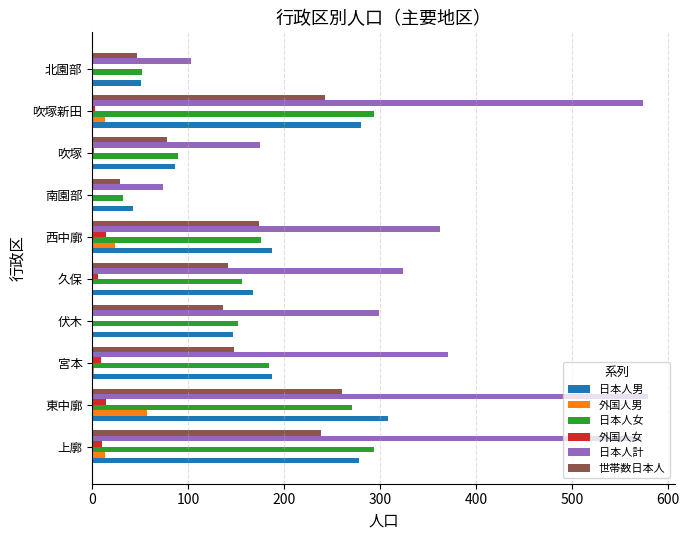

The value of 日本人男 at 西中廓 is 45. True or false?

False